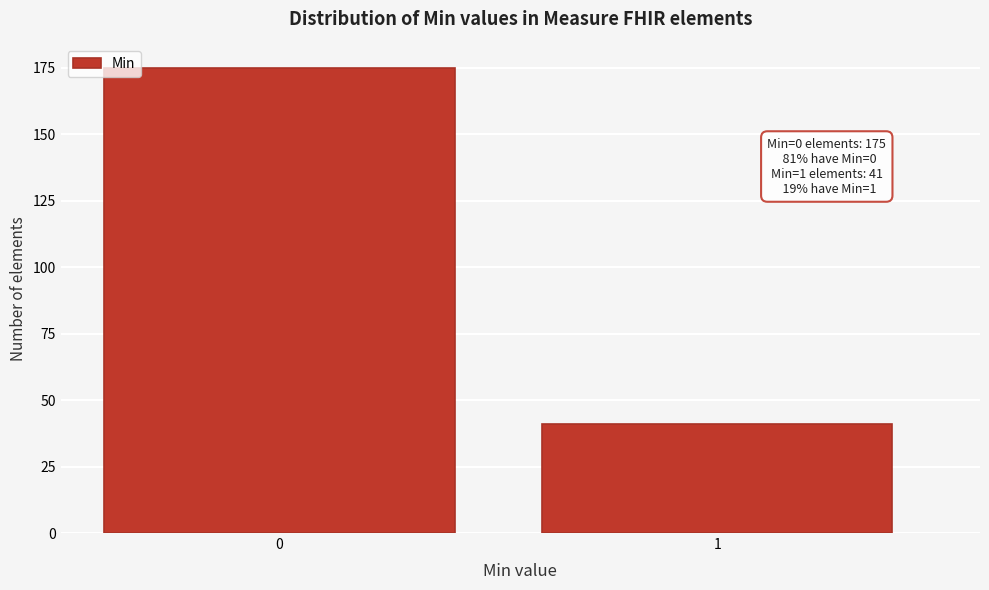

Reading left to right, what are all the values shown in this chart?

0=175	1=41